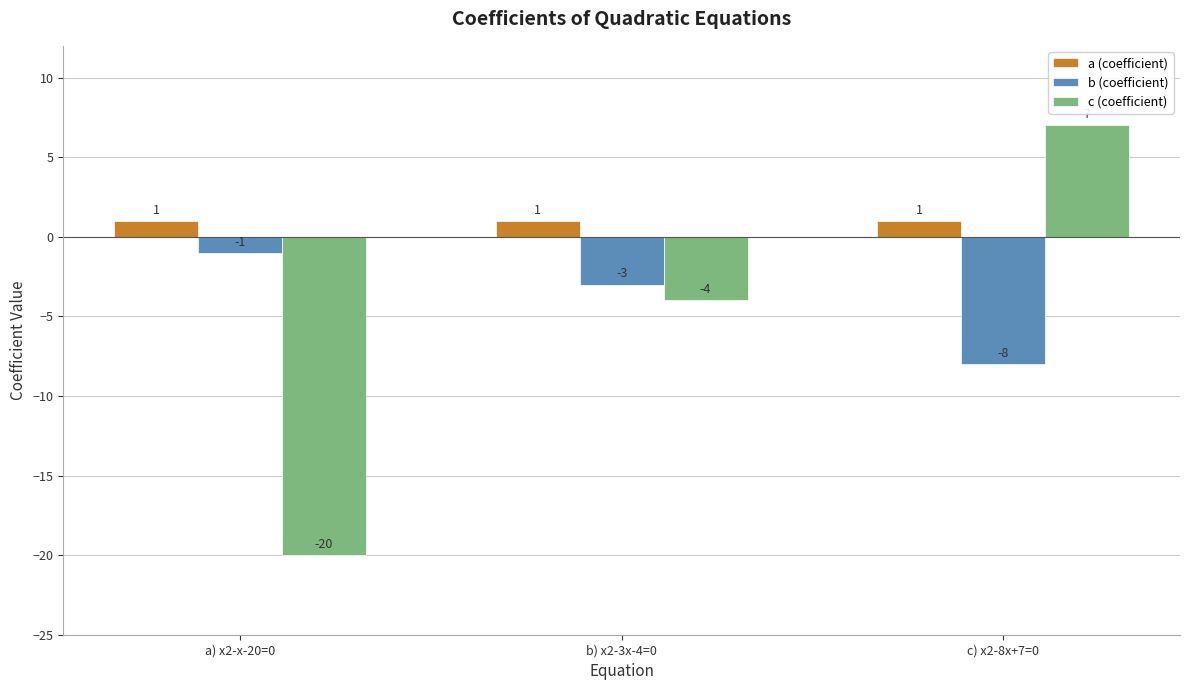

How many groups of bars are there?

3